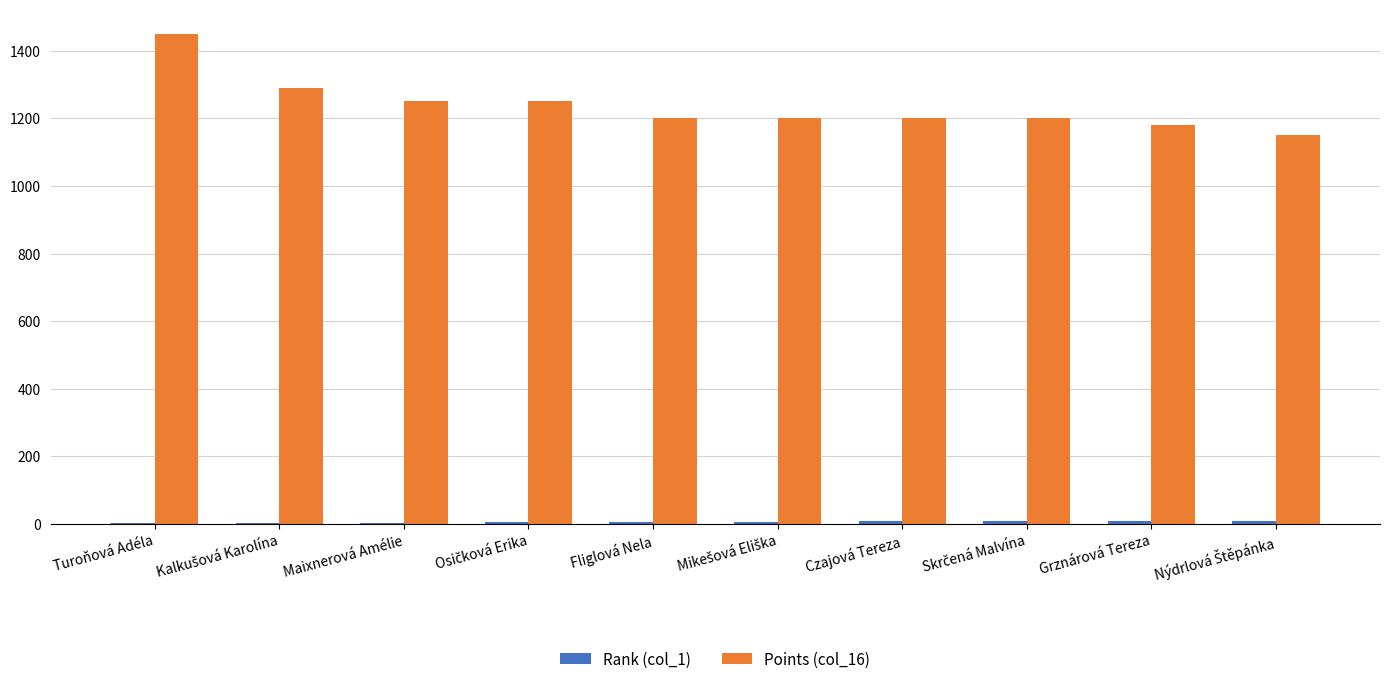

What is the maximum value shown in the chart?

1450